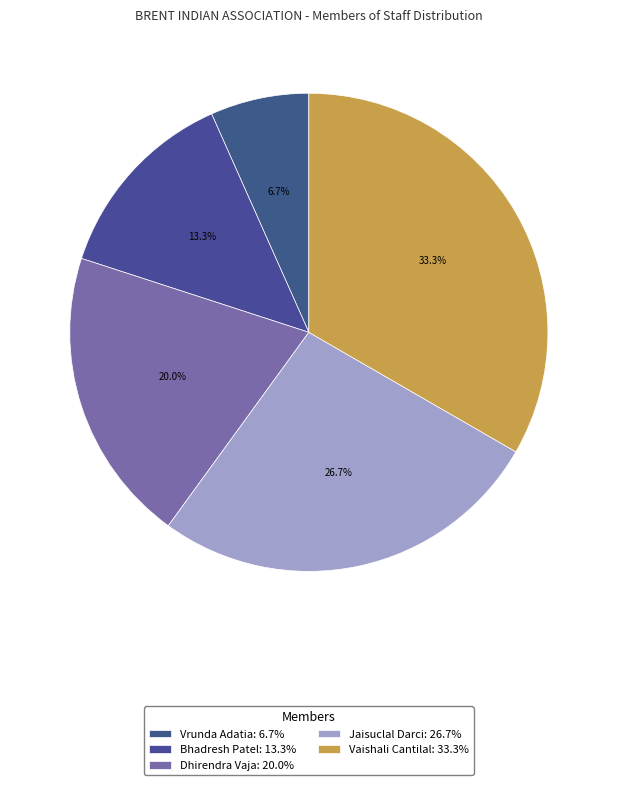

To the nearest percent, what portion does Vaishali Cantilal represent?

33%